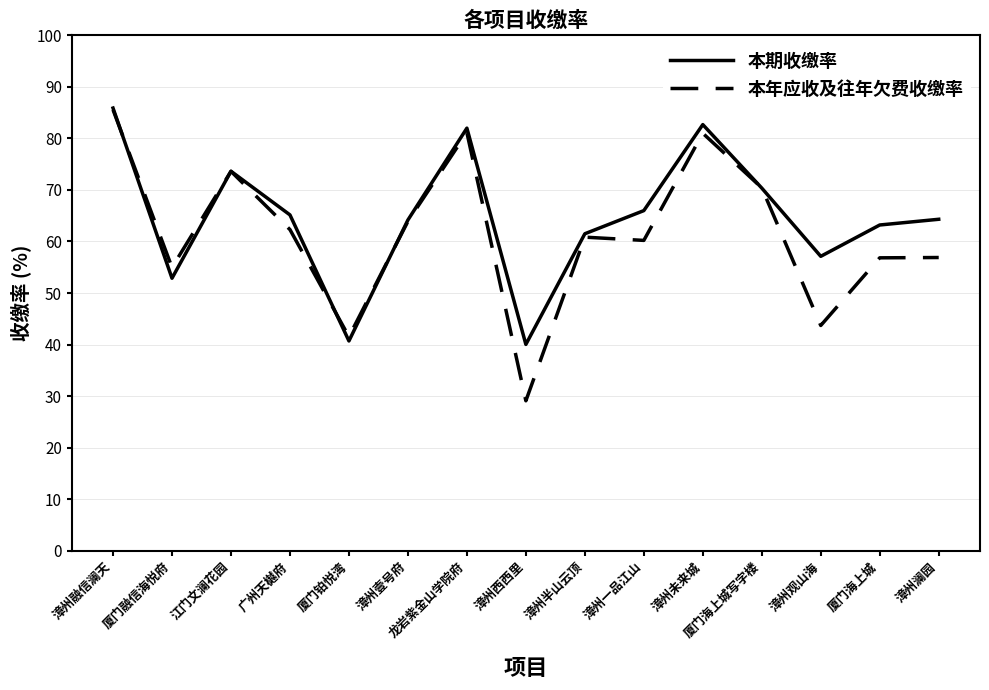

The value of 本年应收及往年欠费收缴率 at 漳州澜园 is 56.9. True or false?

True